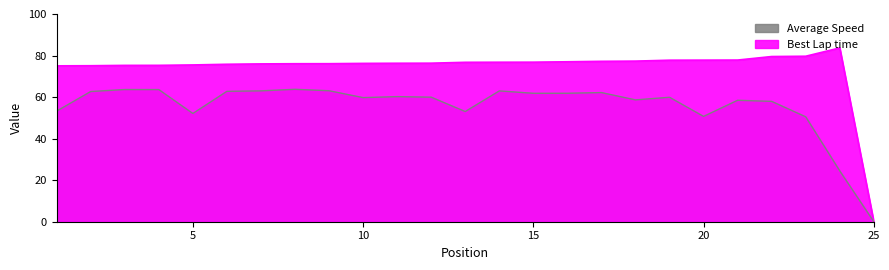

At which category is the sum across all series the highest?

8